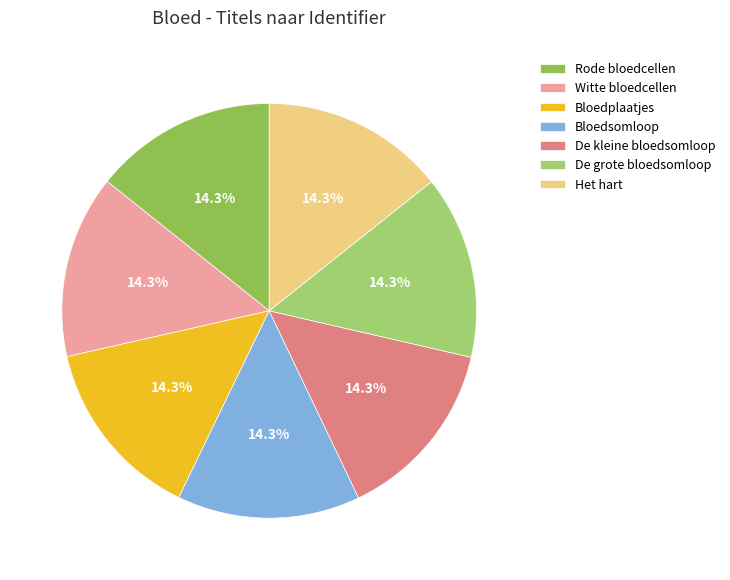

Count the number of slices in the pie.

7